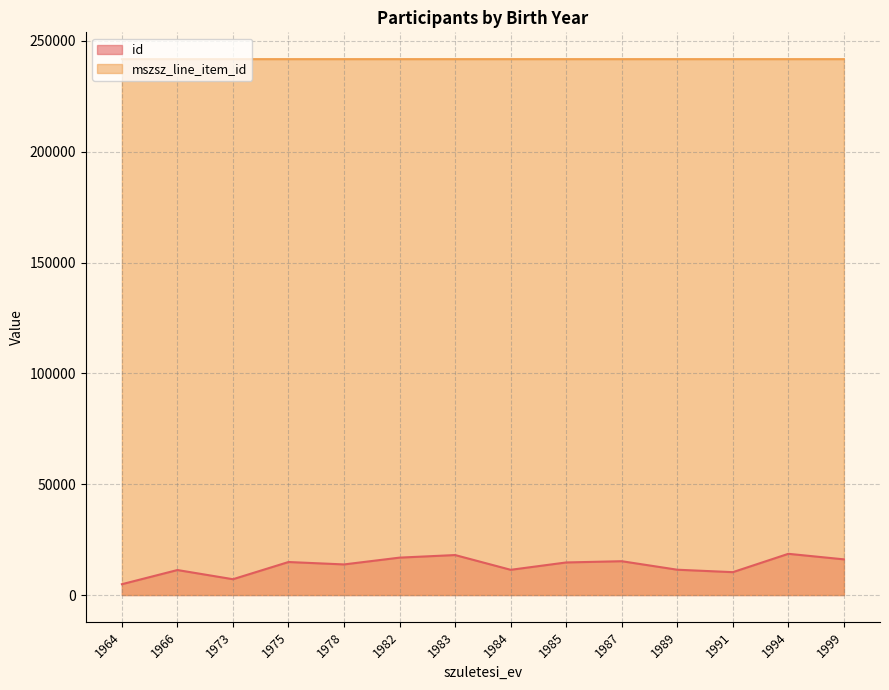

Which series has the widest spread of values?

id